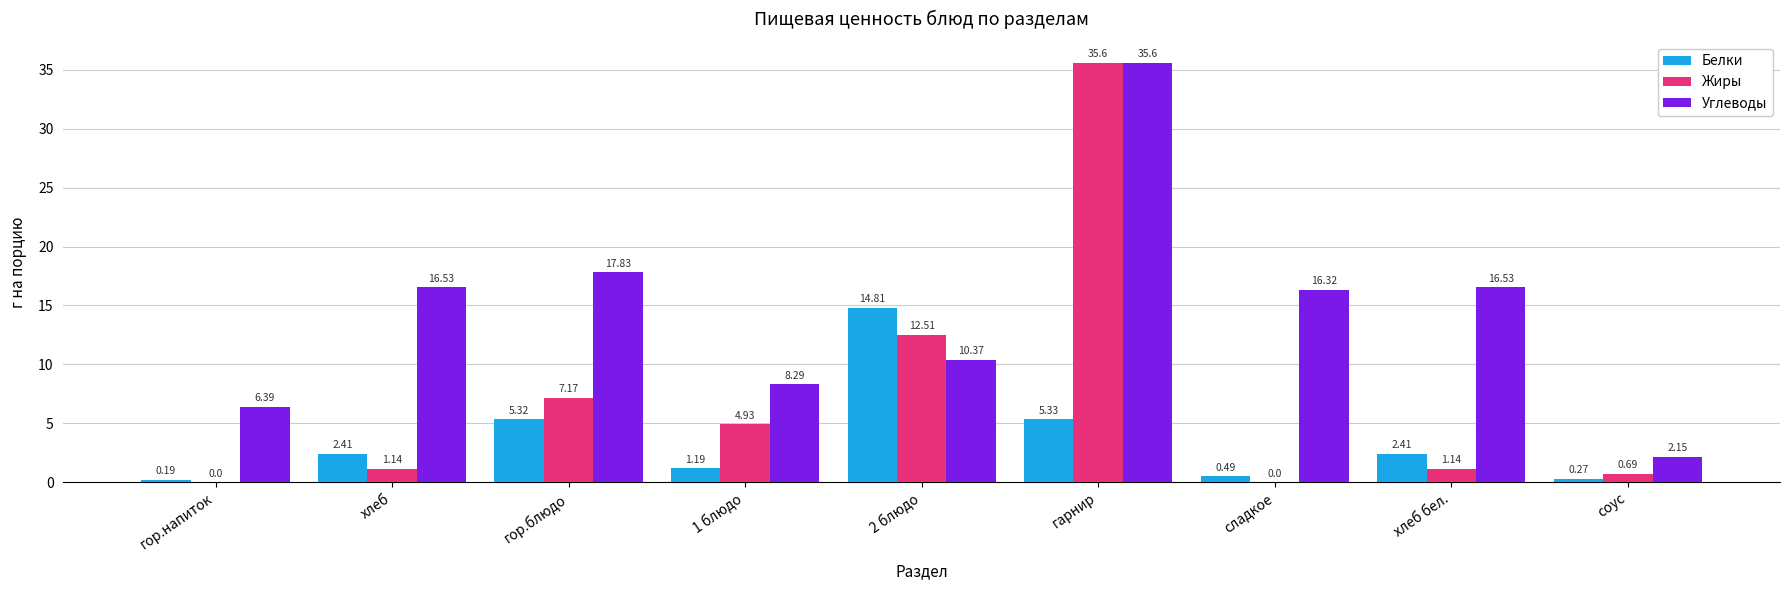

What is the sum of all Углеводы values?

130.0